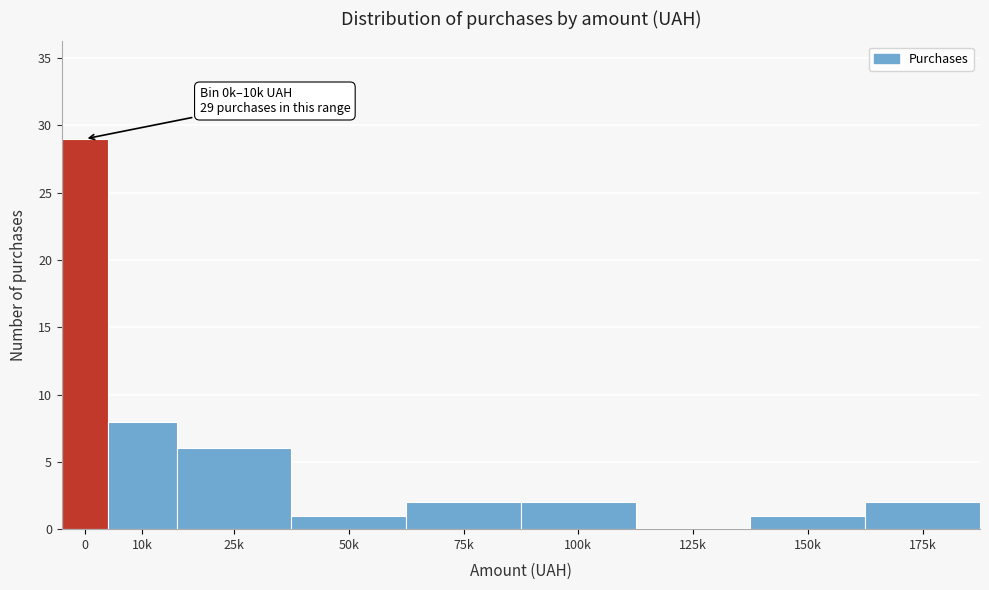

Reading right to left, list all the values displayed in this chart.

175k=2	150k=1	125k=0	100k=2	75k=2	50k=1	25k=6	10k=8	0=29